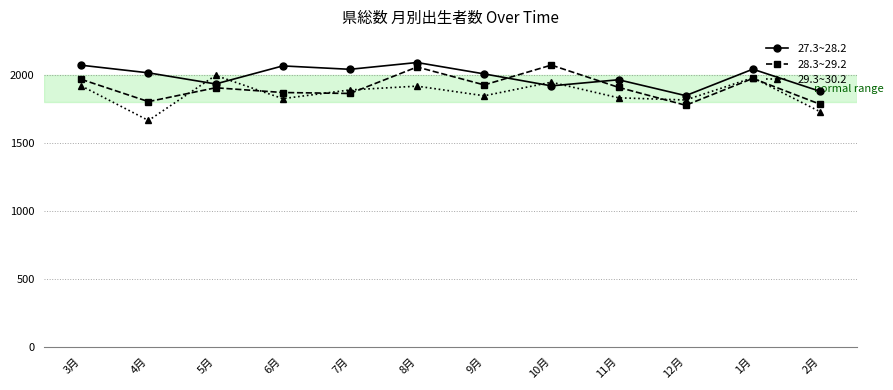

Rank the series by their average value, from highest to lowest.

27.3~28.2, 28.3~29.2, 29.3~30.2